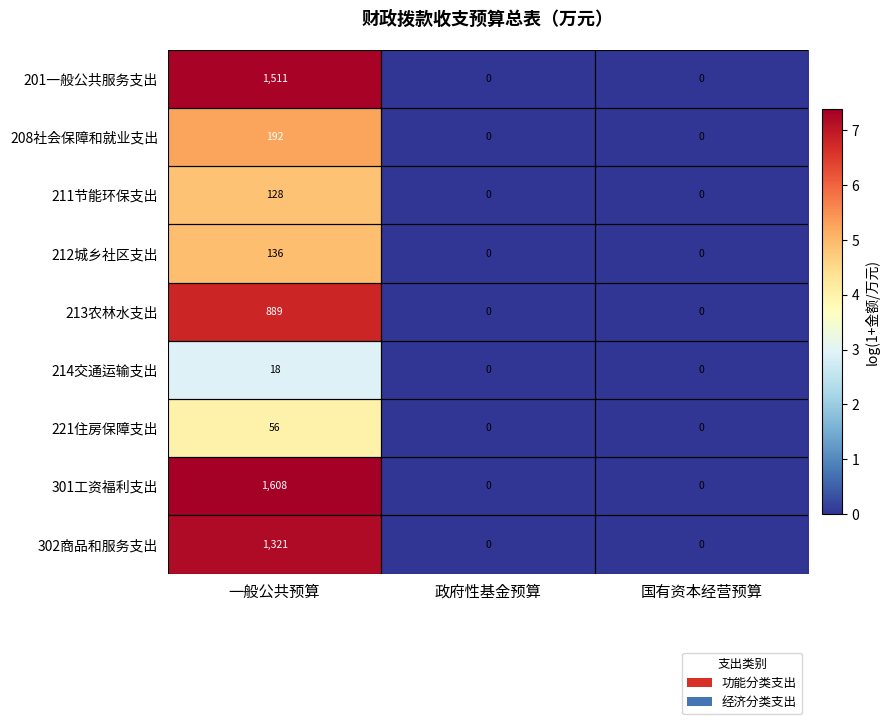

What is the difference between the maximum and minimum values in the 211节能环保支出 series?

128